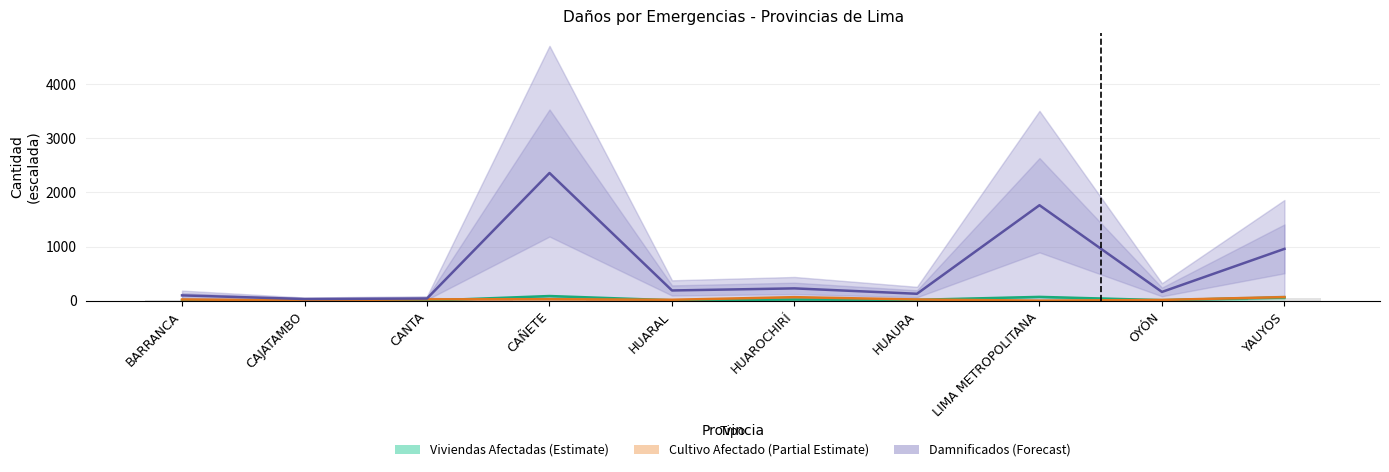

At HUAROCHIRÍ, list the series in order from largest to smallest.

Damnificados (Forecast), Cultivo Afectado (Partial Estimate), Viviendas Afectadas (Estimate)